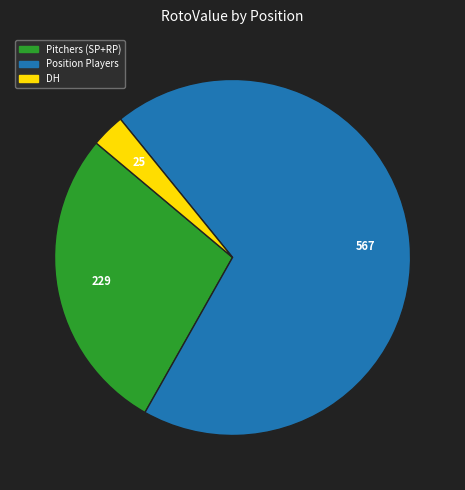

Does any single category account for the majority?

Yes